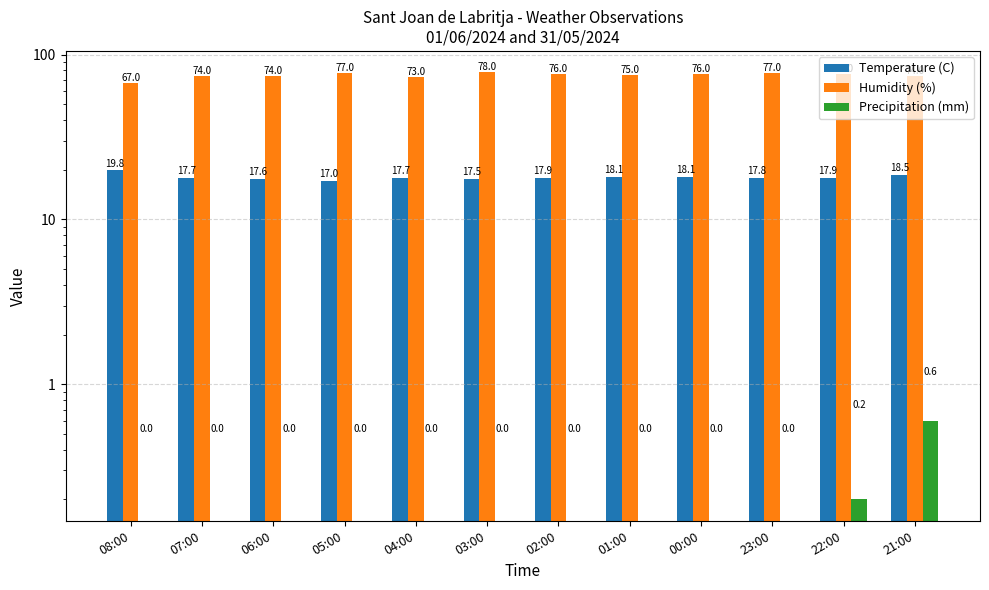

What is the sum of all Precipitation (mm) values?

0.8